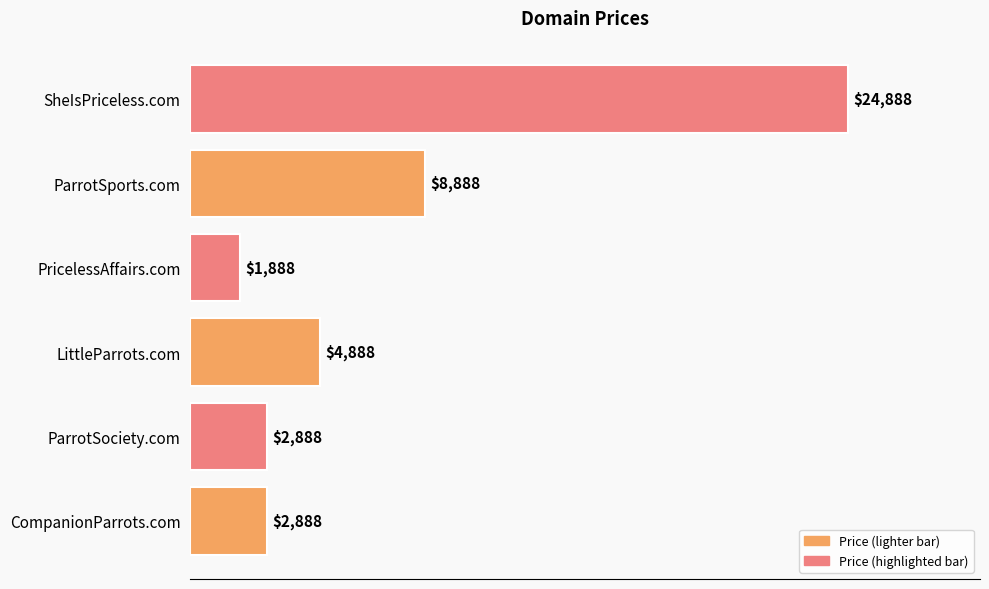

What is the ratio of the value at PricelessAffairs.com to the value at LittleParrots.com?

0.4